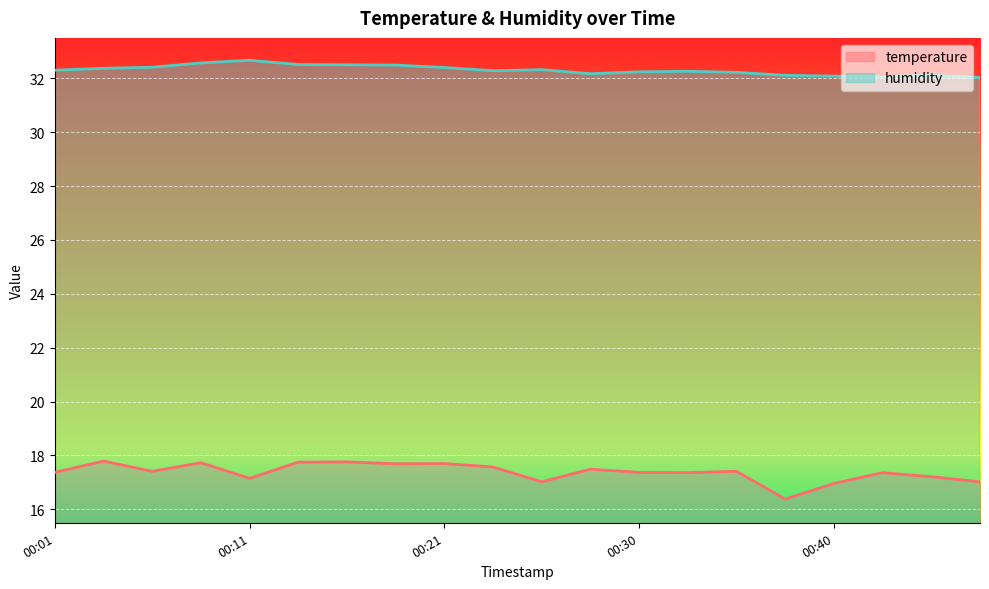

The temperature series shows 17.8 at 00:13. True or false?

True